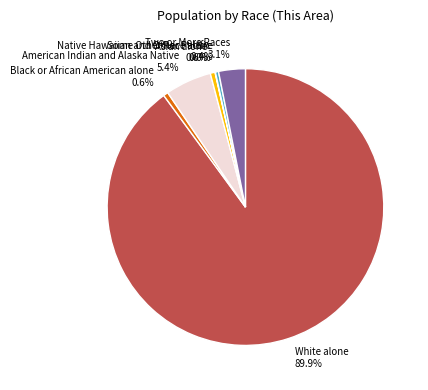

Is the sum of White alone and American Indian and Alaska Native greater than half?

Yes